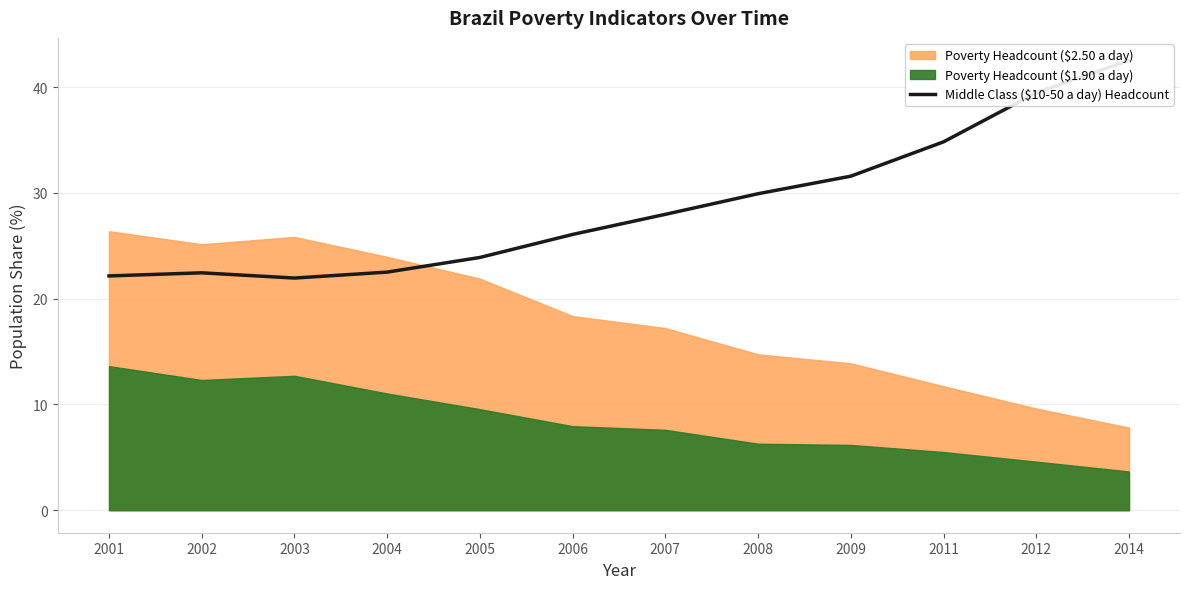

What is the sum of all values?

345.3